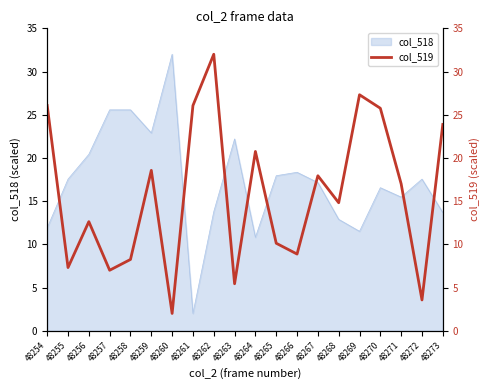

True or false: the data shows 14.3 at 48270.

False